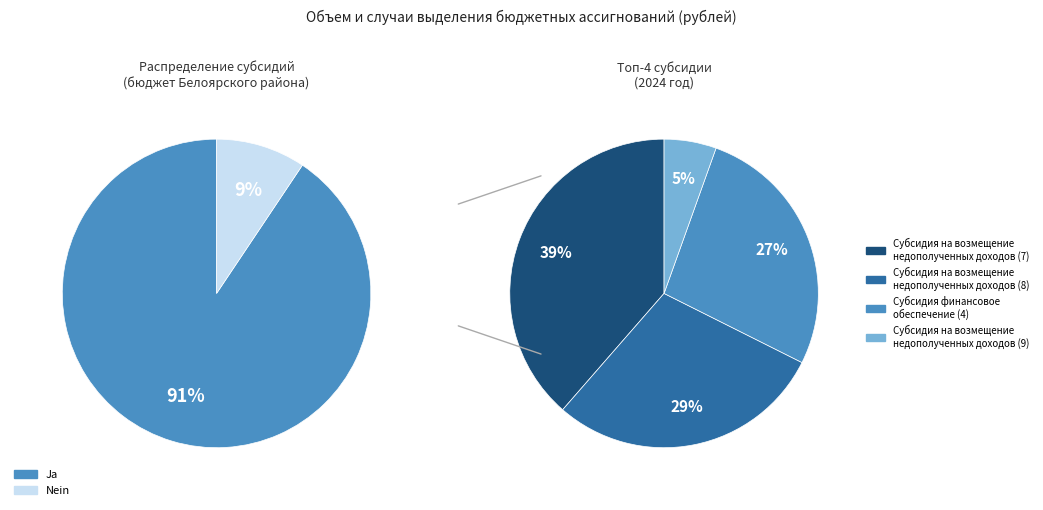

How much of the chart is everything except Субсидия 4?

73.7%